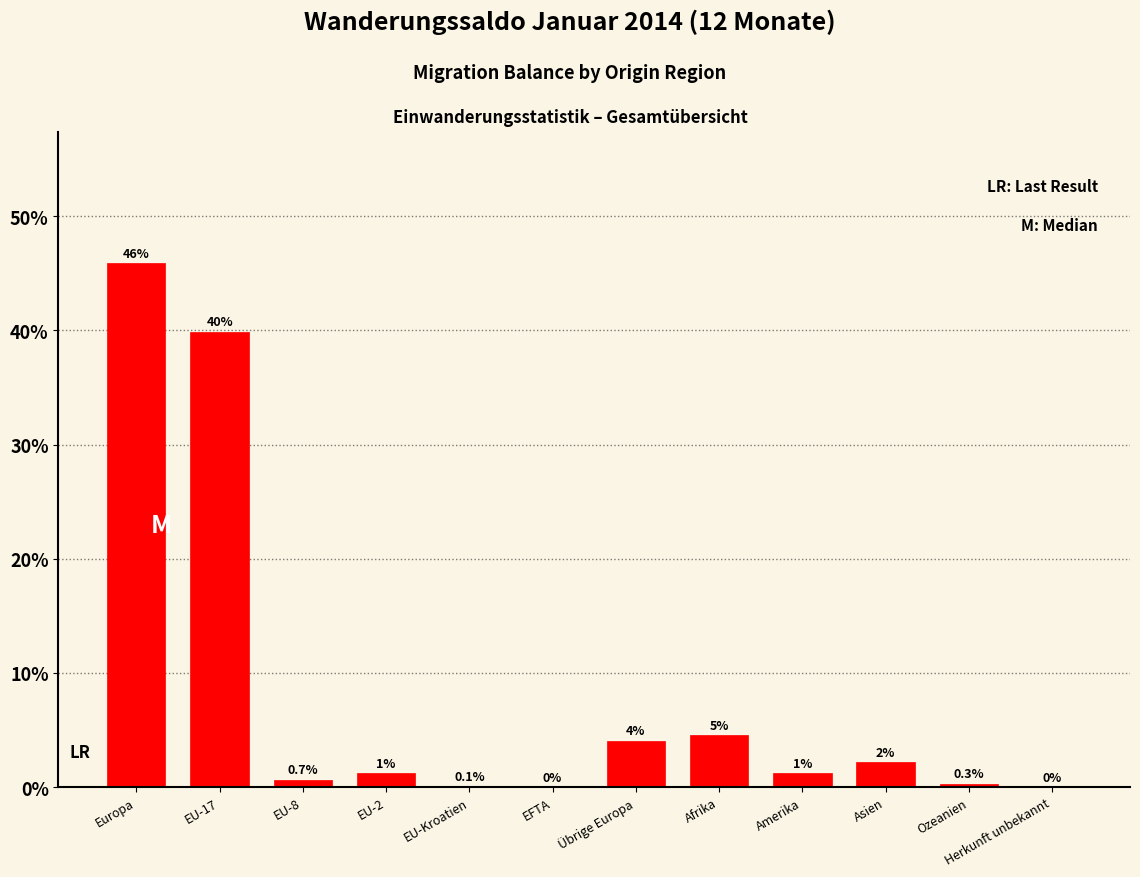

Is it true that the value at Herkunft unbekannt is 0.0?

True